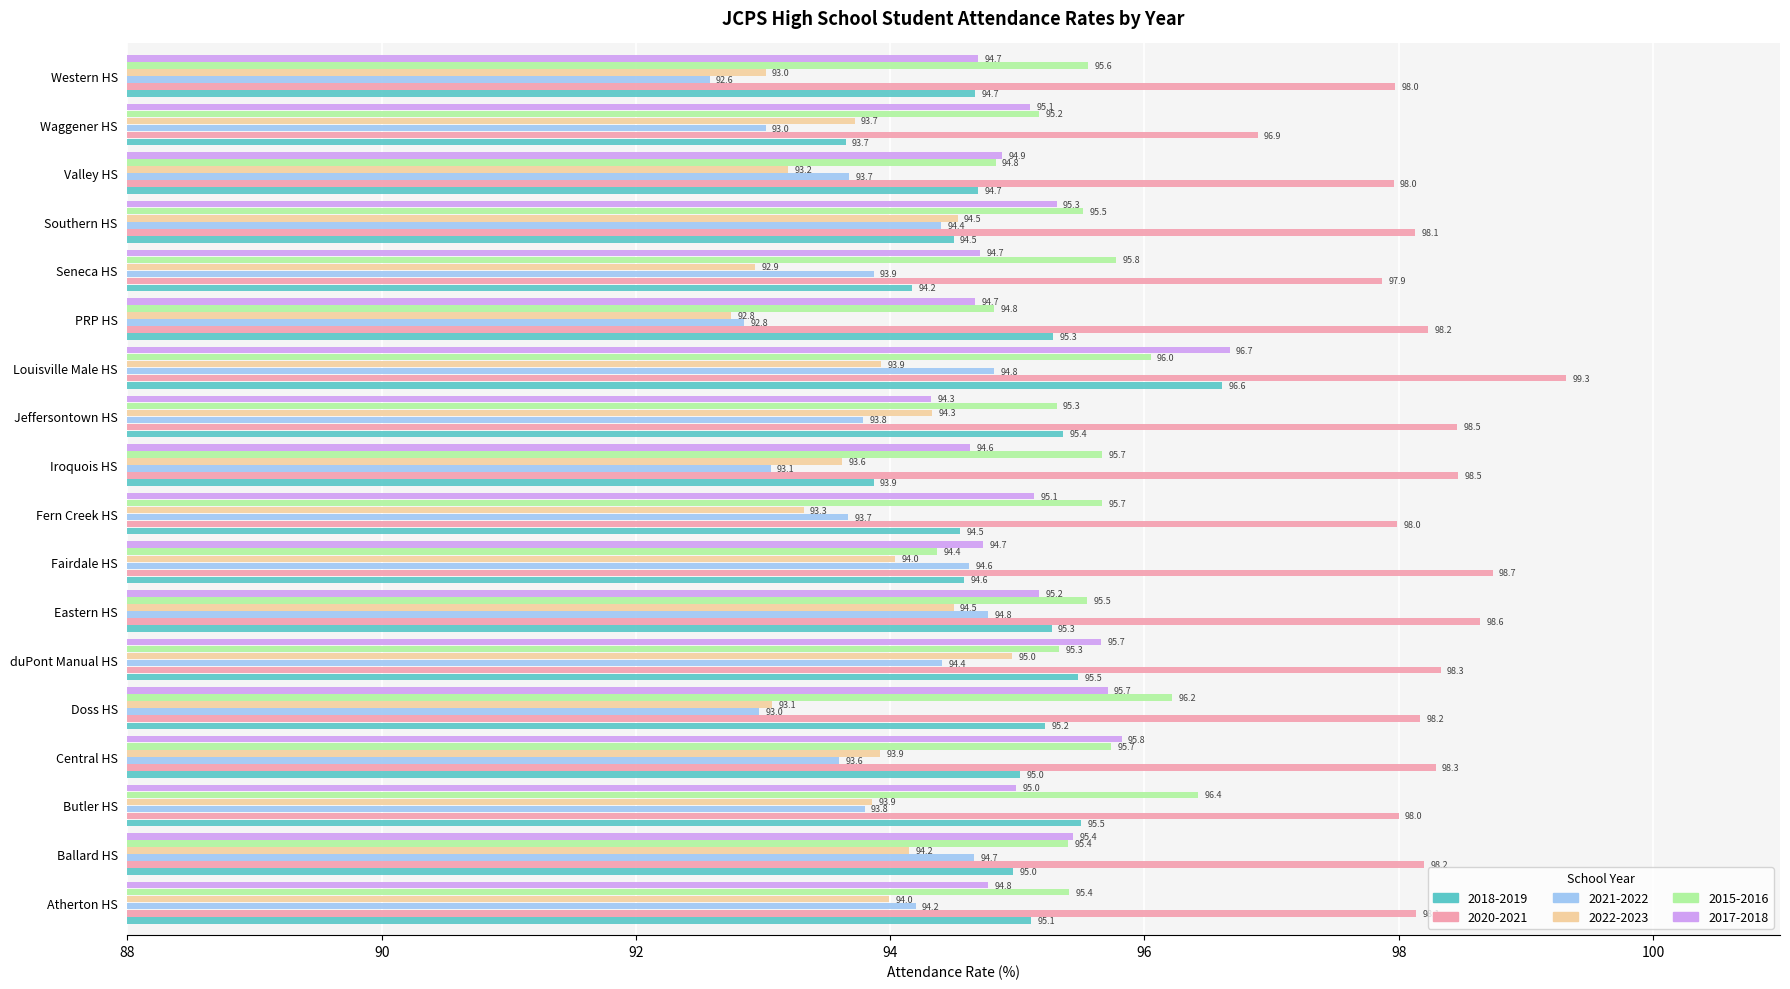

What is the spread (max minus min) of values at Doss HS?

5.2